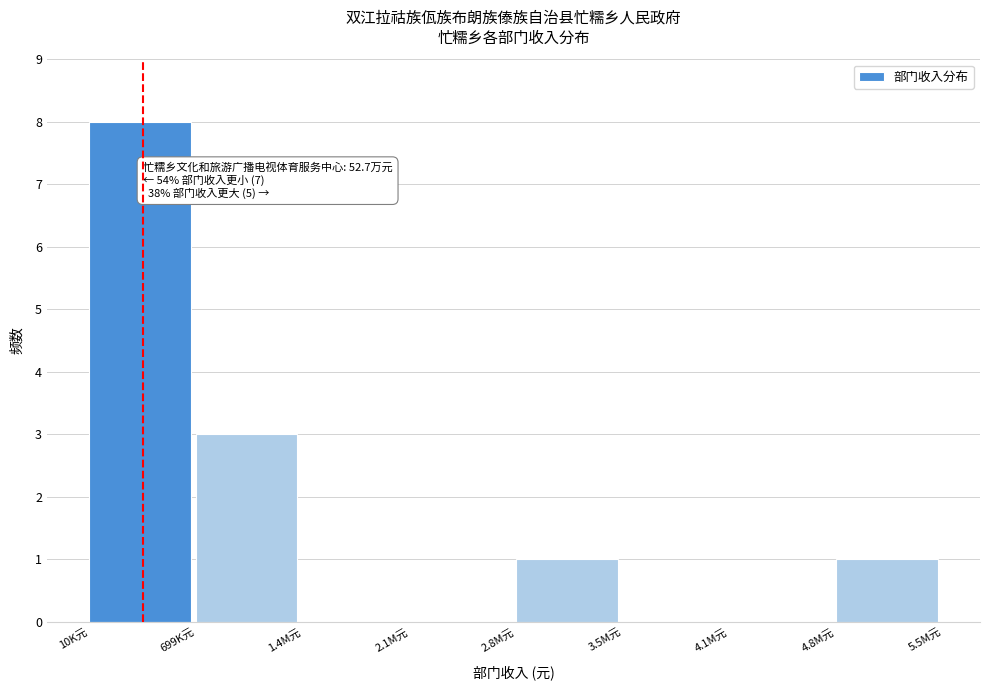

Reading left to right, extract all data points from this chart.

10K元=8	699K元=3	1.4M元=0	2.1M元=0	2.8M元=1	3.5M元=0	4.1M元=0	4.8M元=1